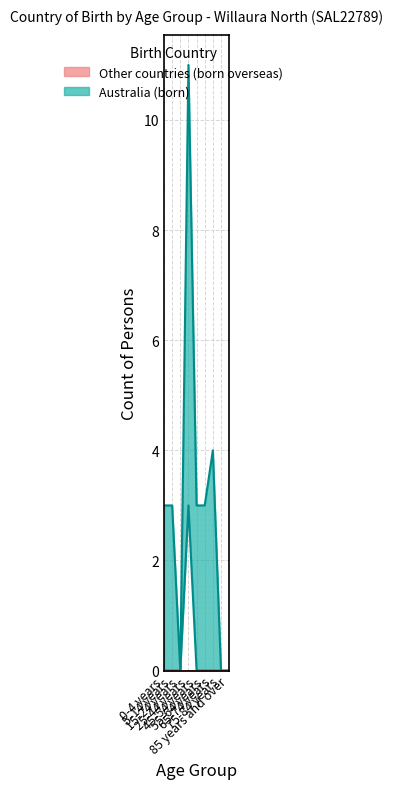

How many points are higher than both their immediate neighbors (excluding endpoints)?

2